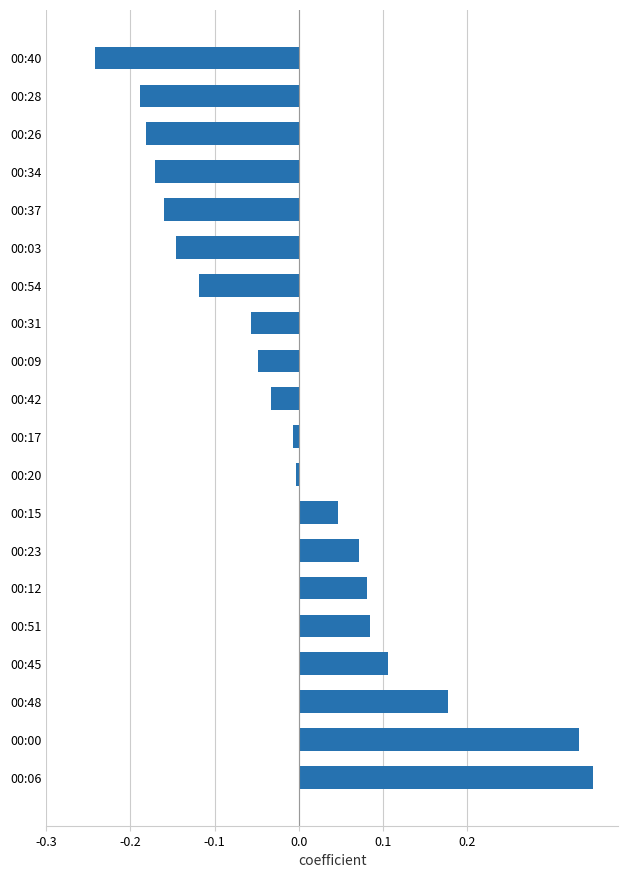

What is the difference between the second highest and minimum values?

0.6